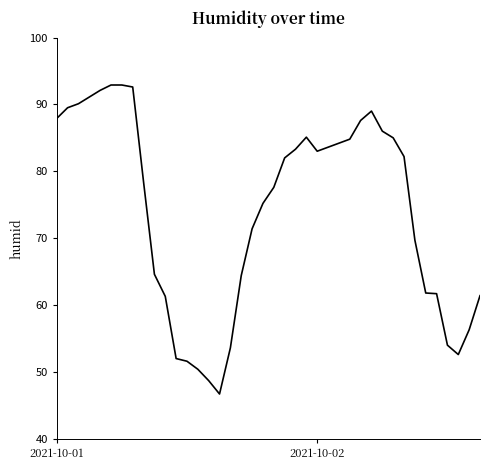

What is the smallest value displayed?

46.7